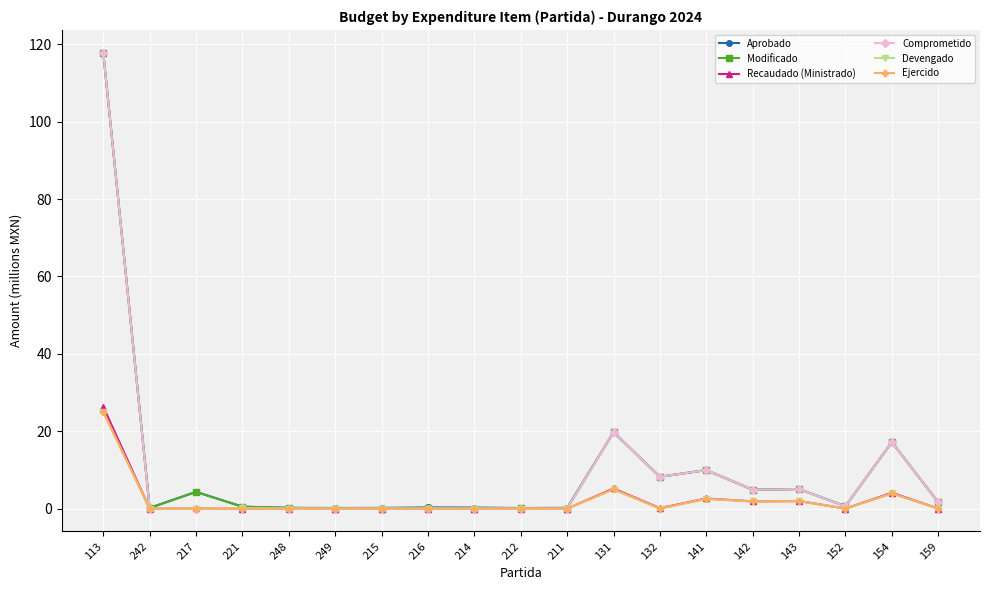

How many data points does each series have?

19